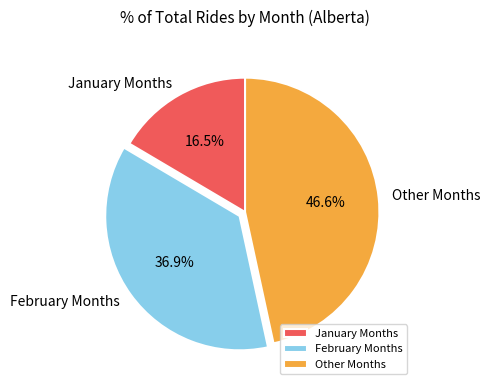

Approximately how many times larger is the value at February Months compared to Other Months?

0.8